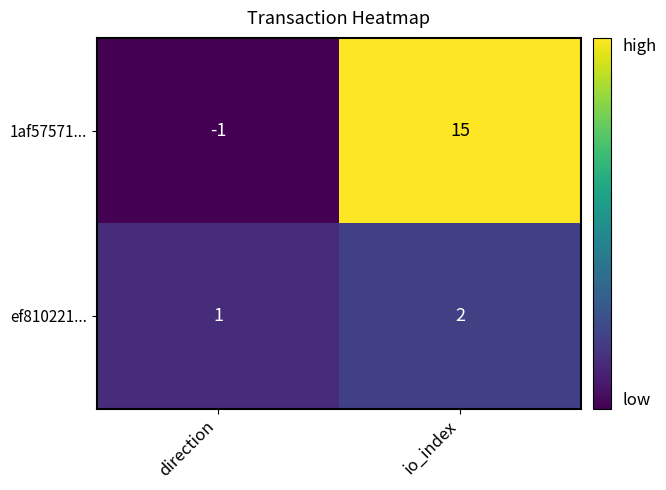

What is the spread (max minus min) of values at io_index?

13